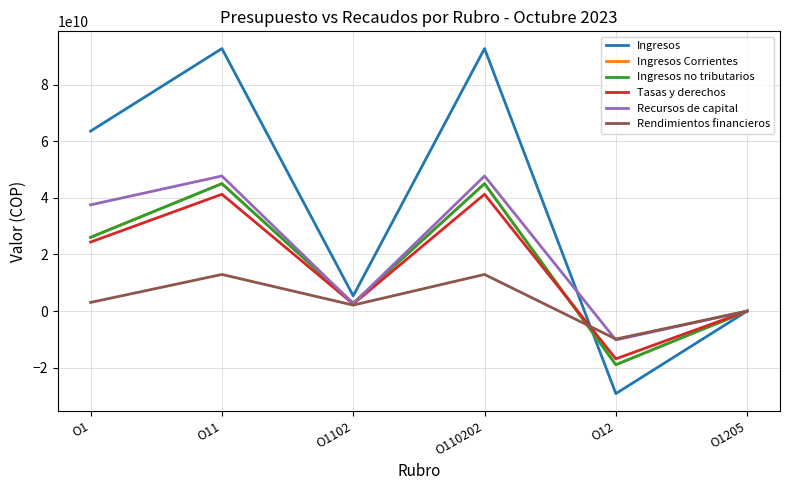

What is the sum of all Ingresos no tributarios values?

99921257936